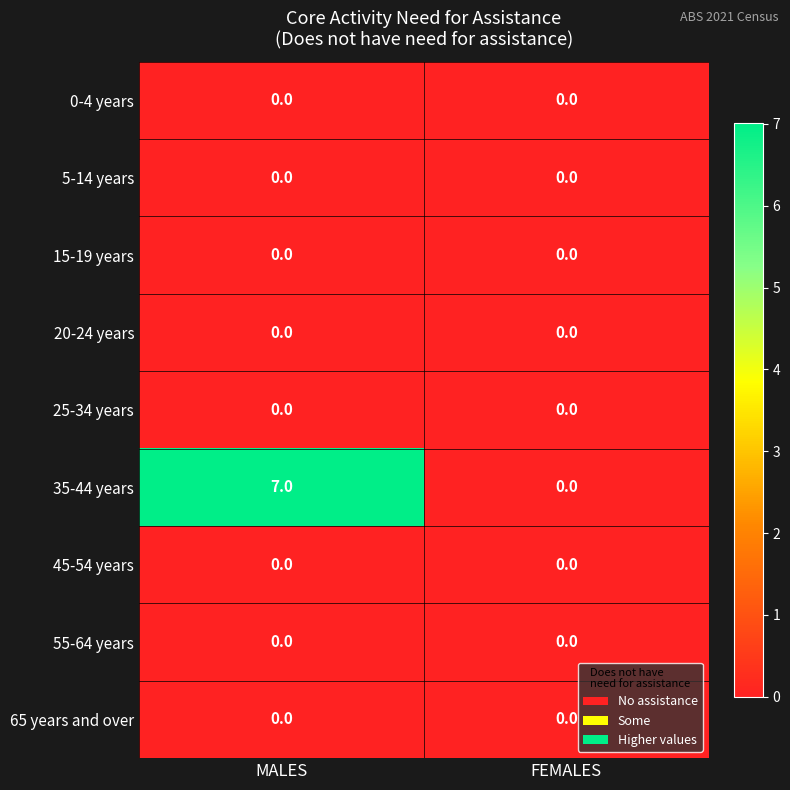

The value of 35-44 years at MALES is 7. True or false?

True